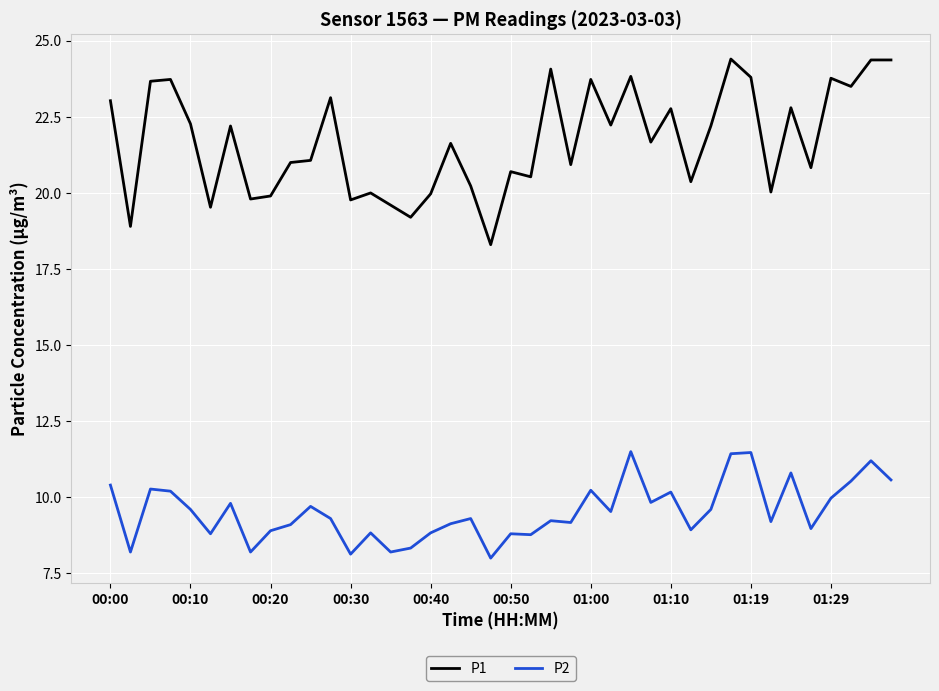

True or false: P2 and P1 intersect in this chart.

False